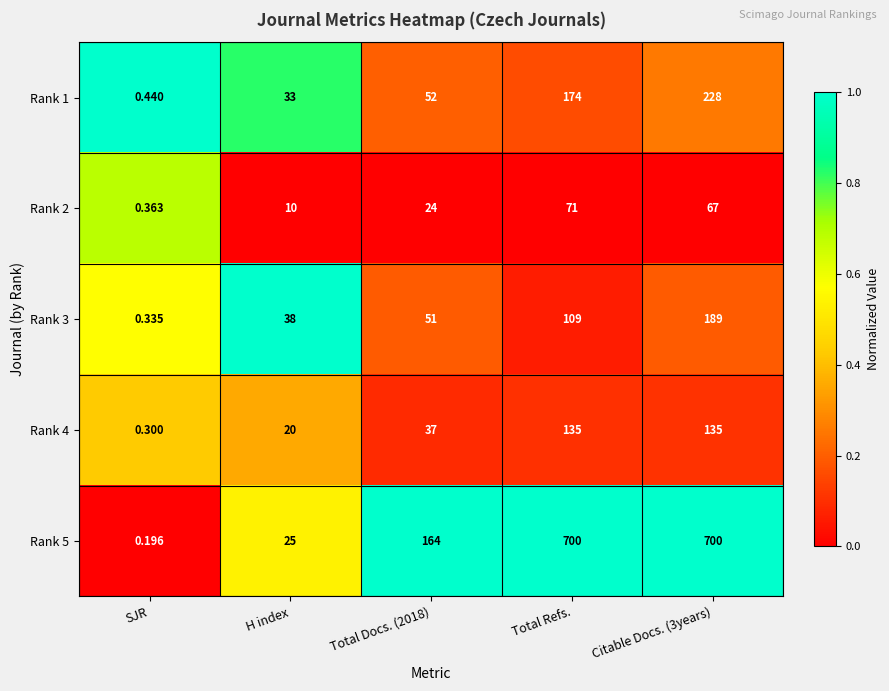

Which label corresponds to the smallest value in the chart?

SJR